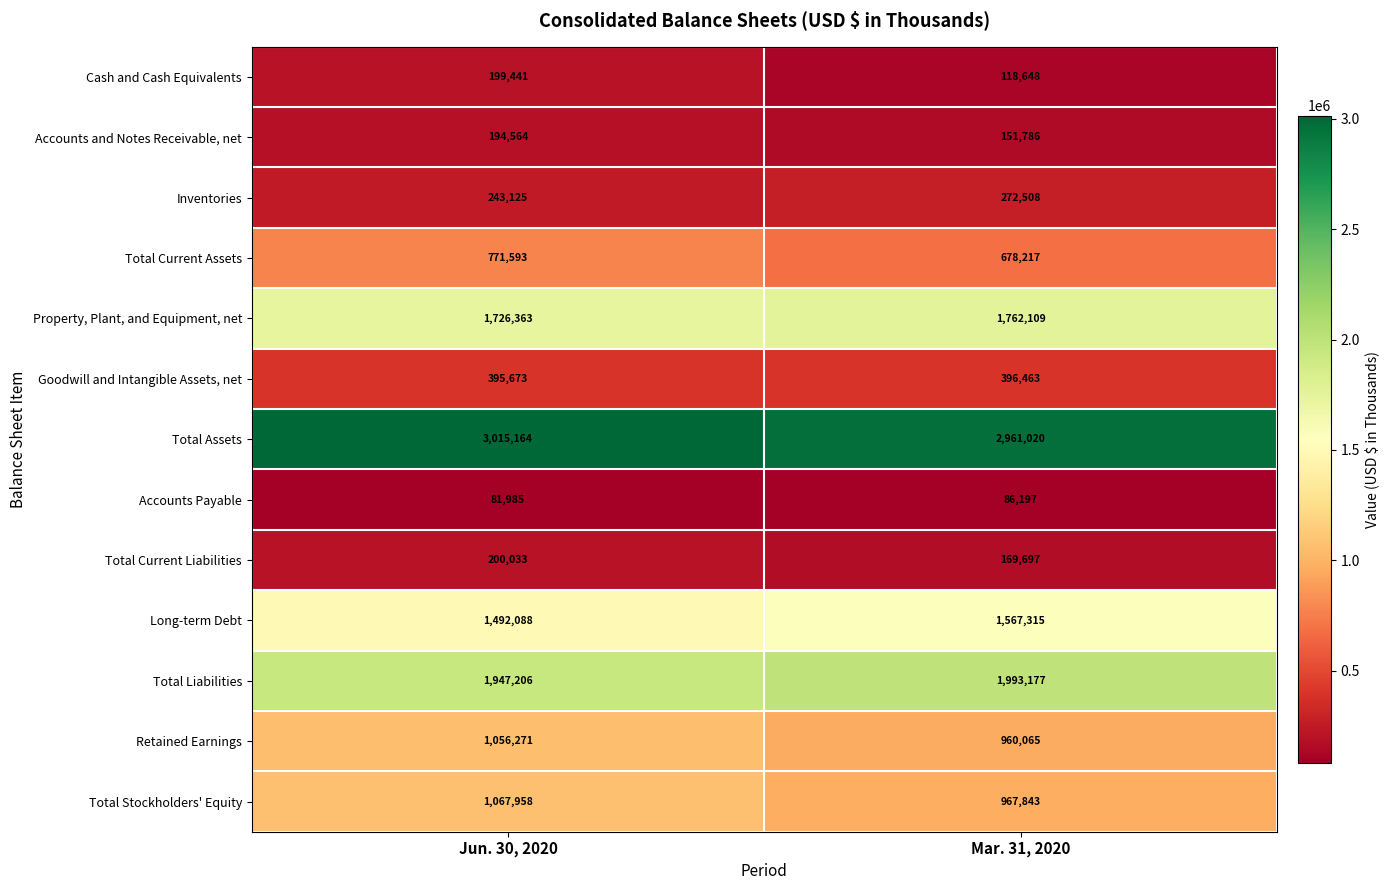

How many data points does each series have?

2